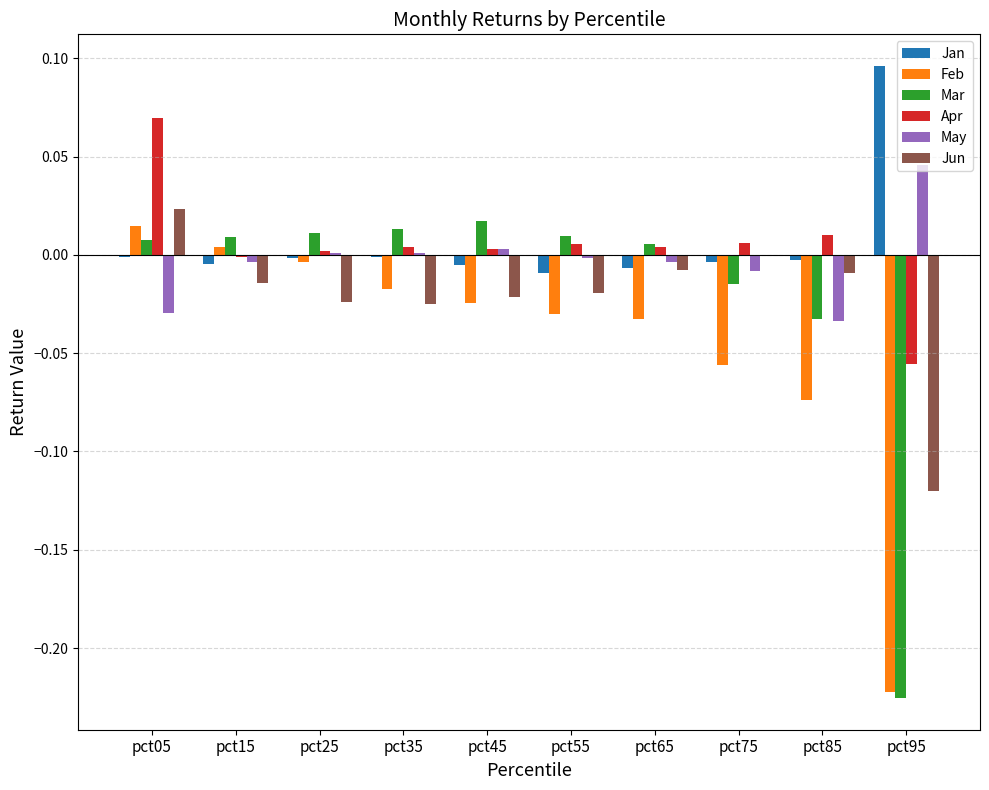

Which series changed the most between pct25 and pct85?

Feb